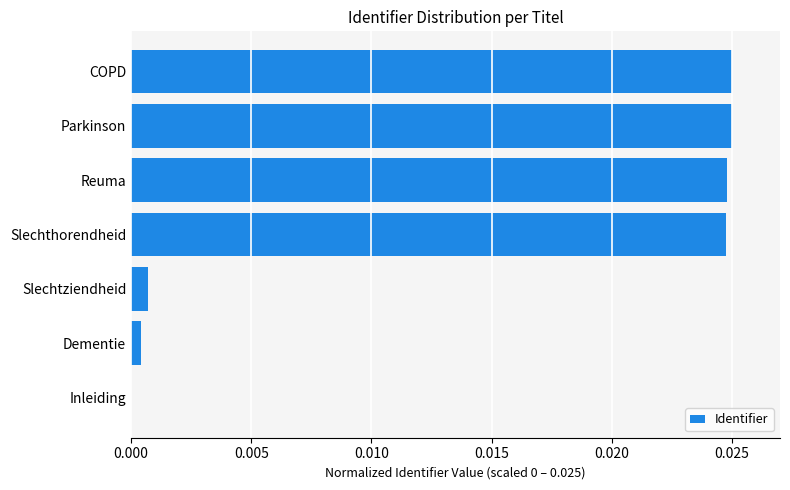

Which has a higher value, Inleiding or Slechthorendheid?

Slechthorendheid